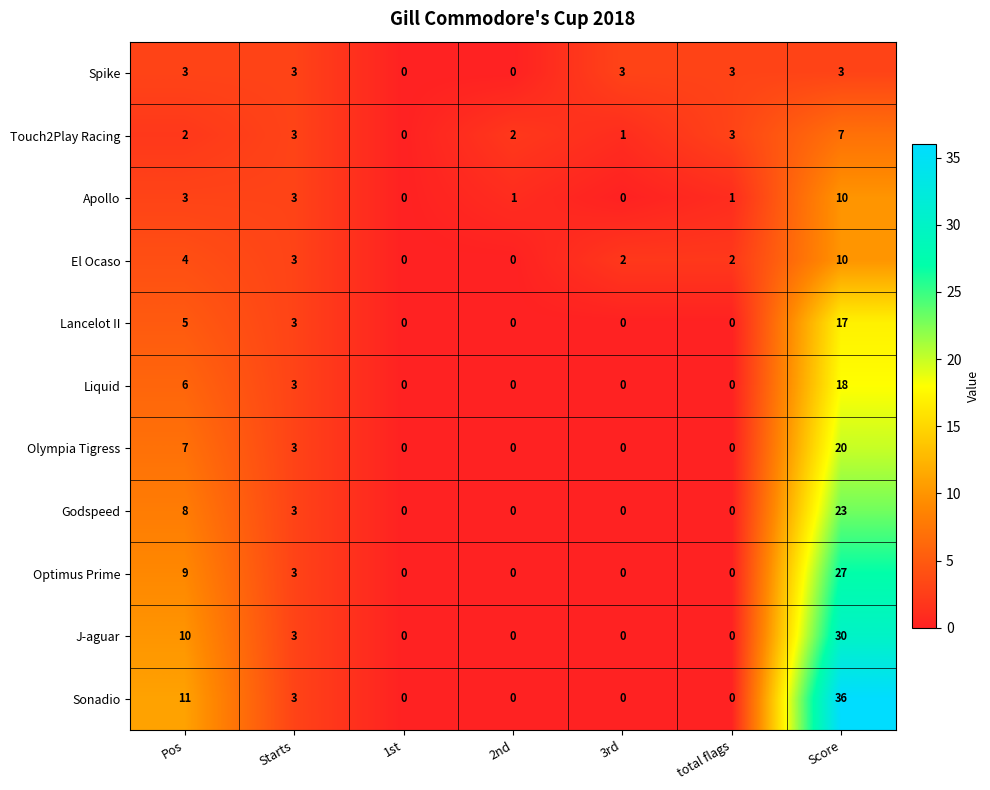

Which series has the largest total across all categories?

Sonadio